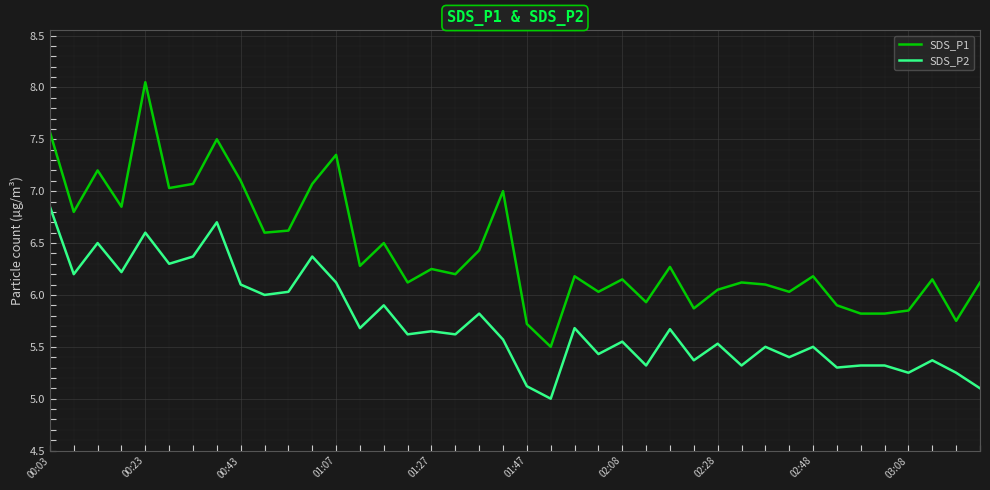

What are all the series names shown in the legend?

SDS_P1, SDS_P2